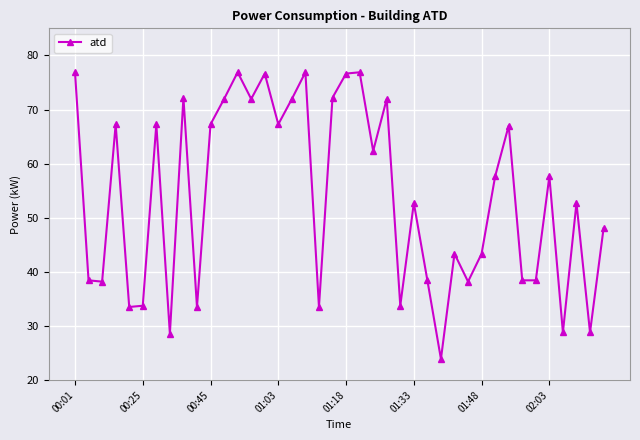

What is the value of the 8th point from the left?

28.6